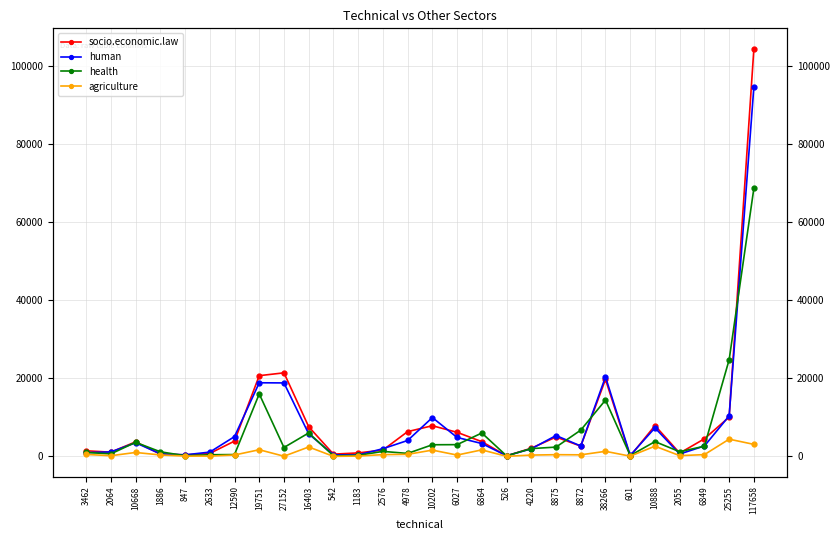

Count the number of categories in the chart.

28